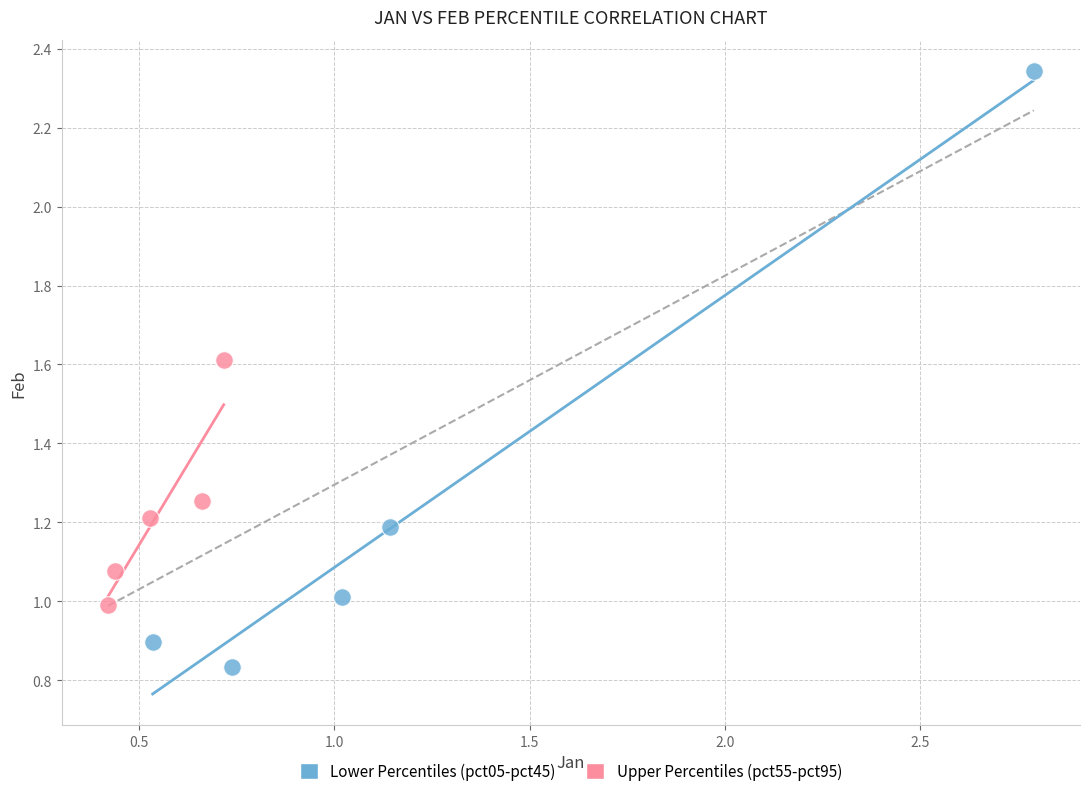

Which series reaches the minimum Y coordinate?

Lower Percentiles (pct05-pct45)